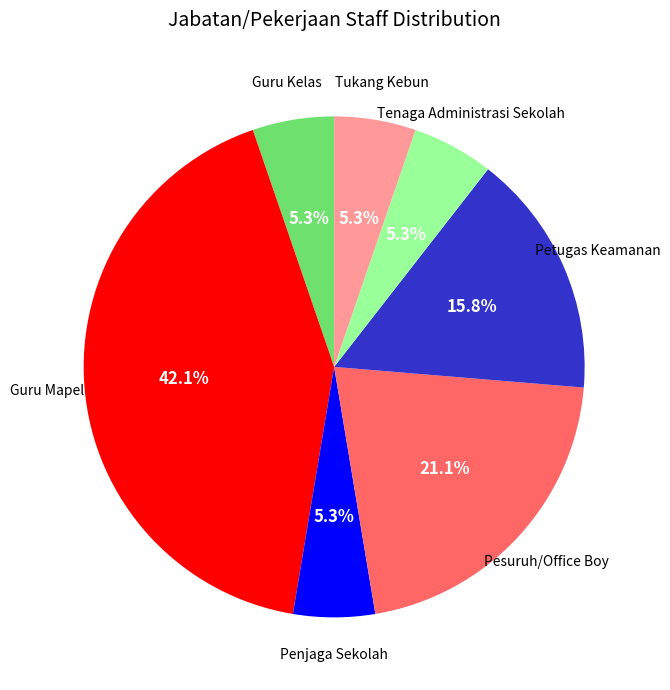

Is there a majority slice in this chart?

No